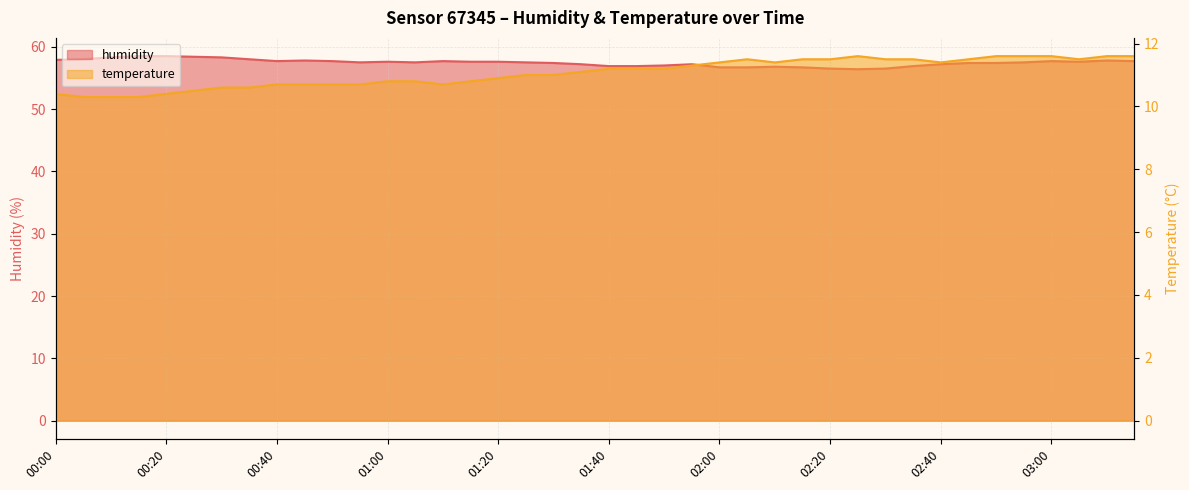

How many data points in humidity are above 57?

29